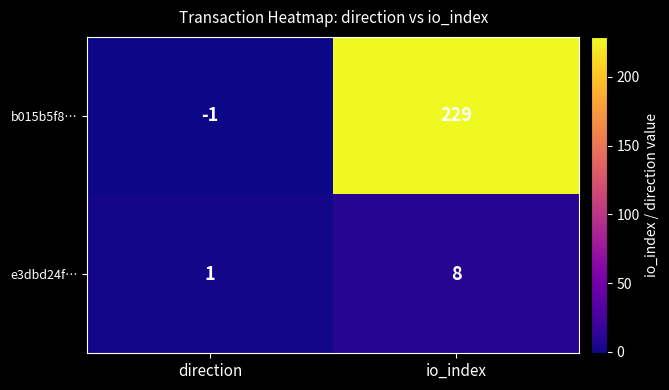

What is the difference between the maximum and minimum values in the e3dbd24f… series?

7